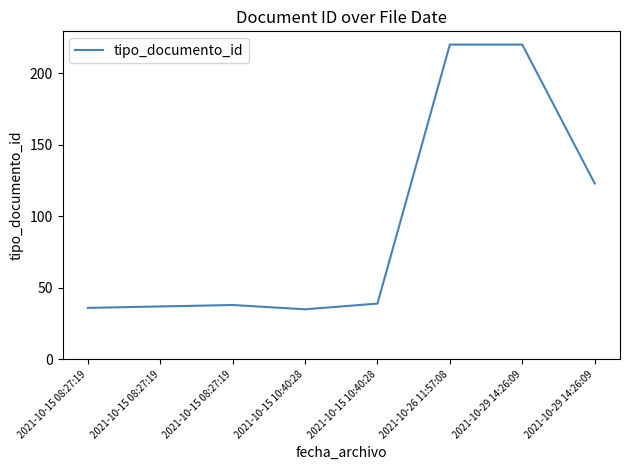

List the labels in order of value, smallest first.

2021-10-15 10:40:28, 2021-10-15 08:27:19, 2021-10-15 08:27:19, 2021-10-15 08:27:19, 2021-10-15 10:40:28, 2021-10-29 14:26:09, 2021-10-26 11:57:08, 2021-10-29 14:26:09